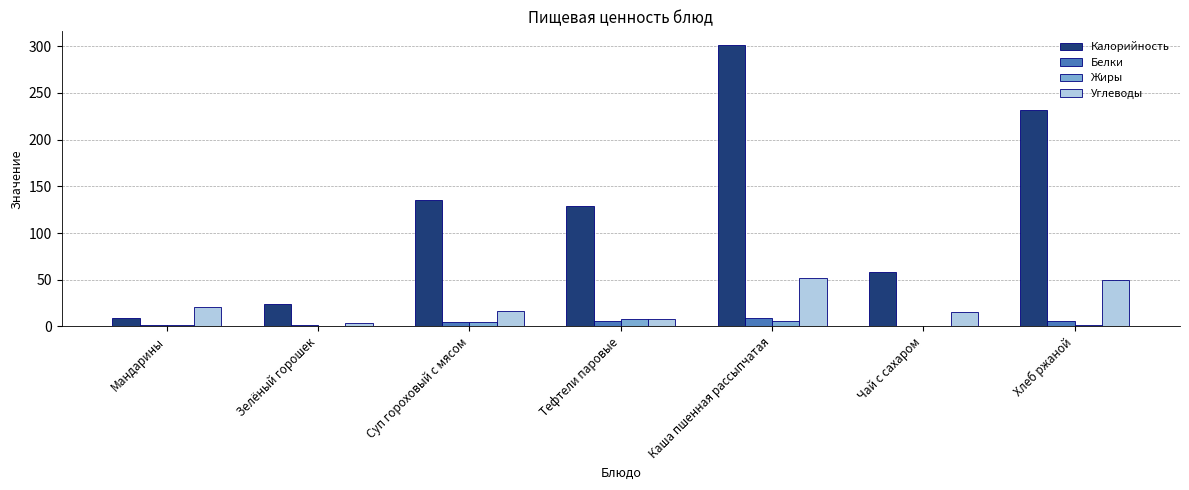

What is the total value across all series at Тефтели паровые?

151.0